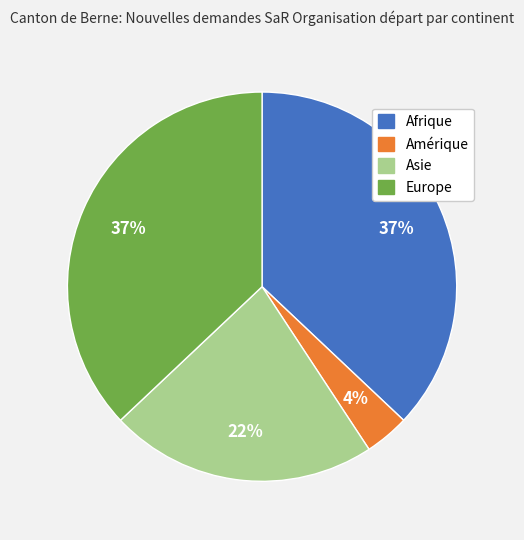

Is it true that Europe is 37% of the pie?

True